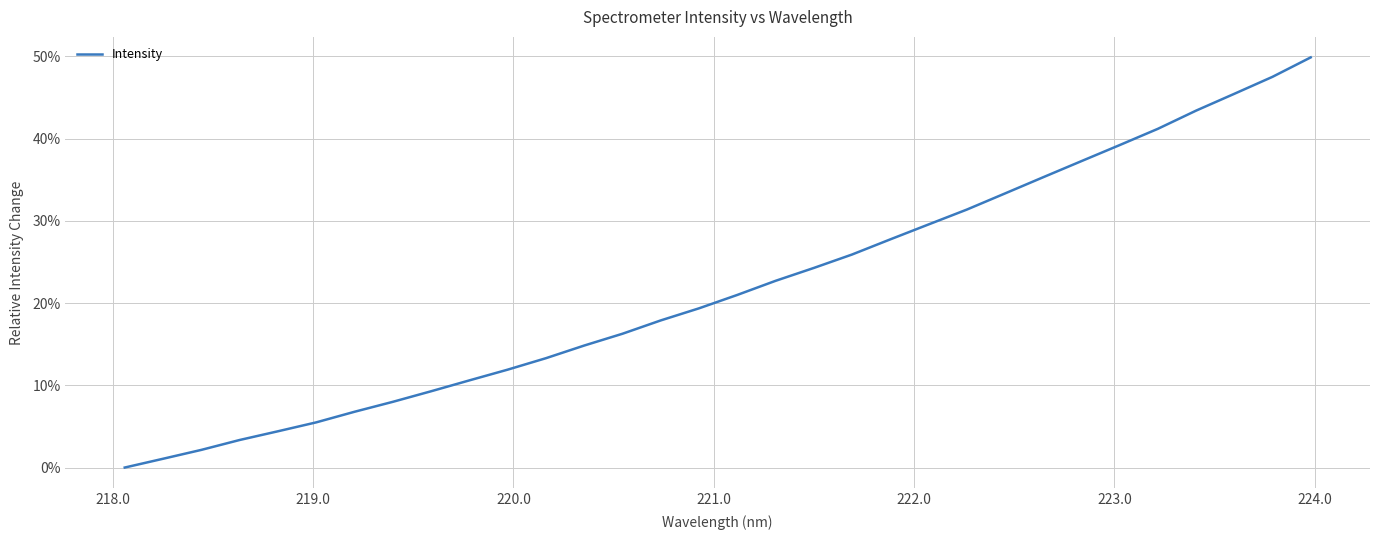

How many lines are shown in the chart?

1